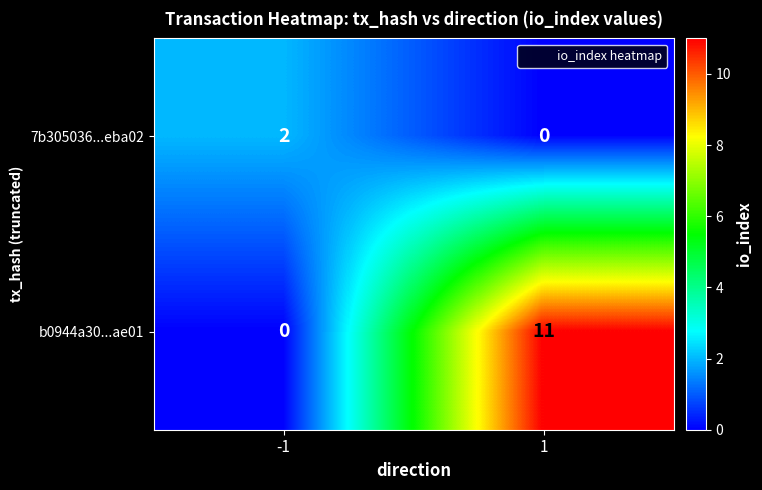

What is the greatest value displayed?

11